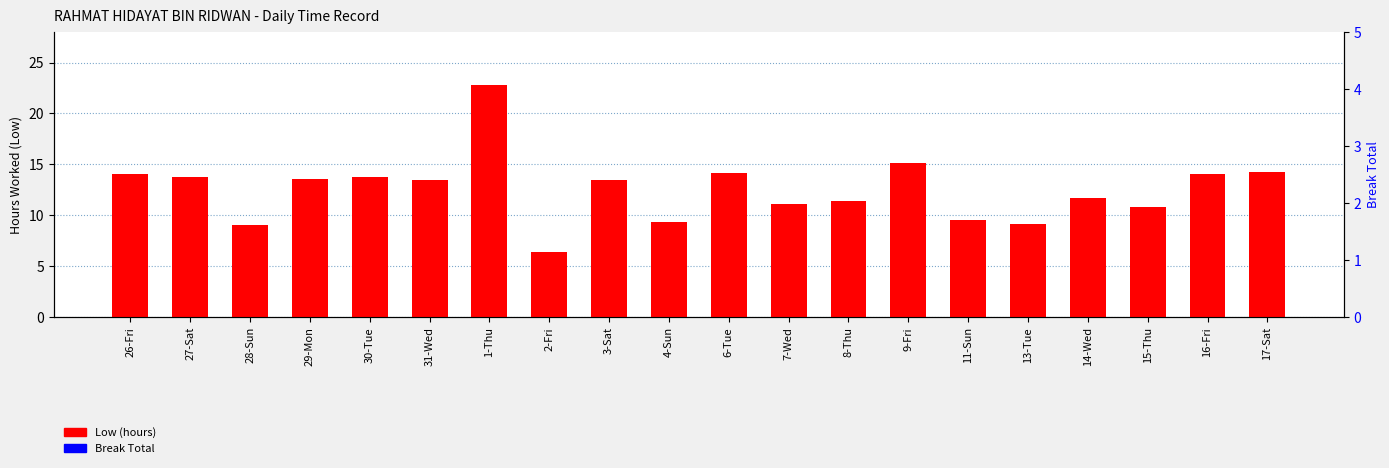

Where is Low (hours) nearest to the value 14?

26-Fri